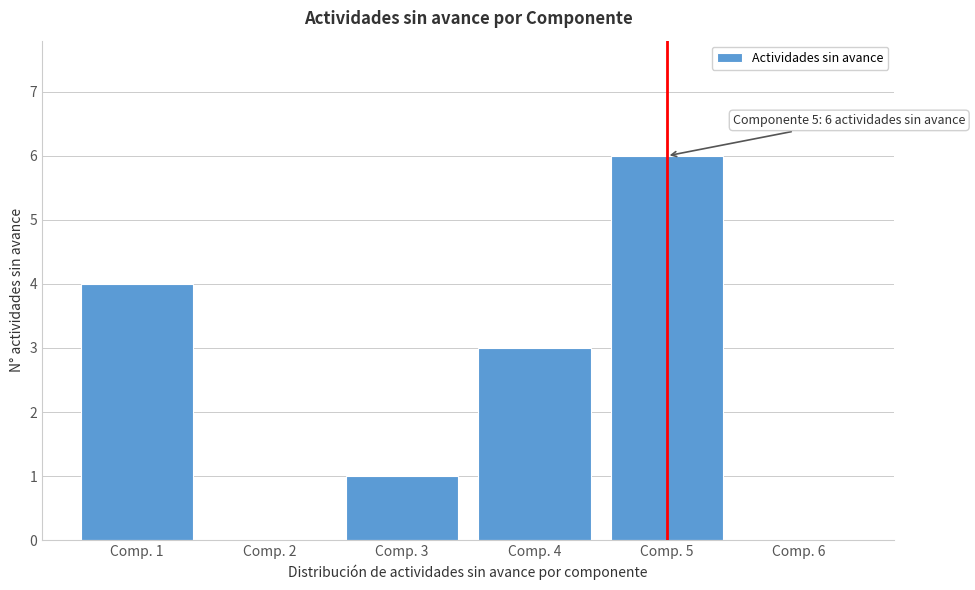

Reading right to left, transcribe all the data shown in this chart.

Comp. 6=0	Comp. 5=6	Comp. 4=3	Comp. 3=1	Comp. 2=0	Comp. 1=4